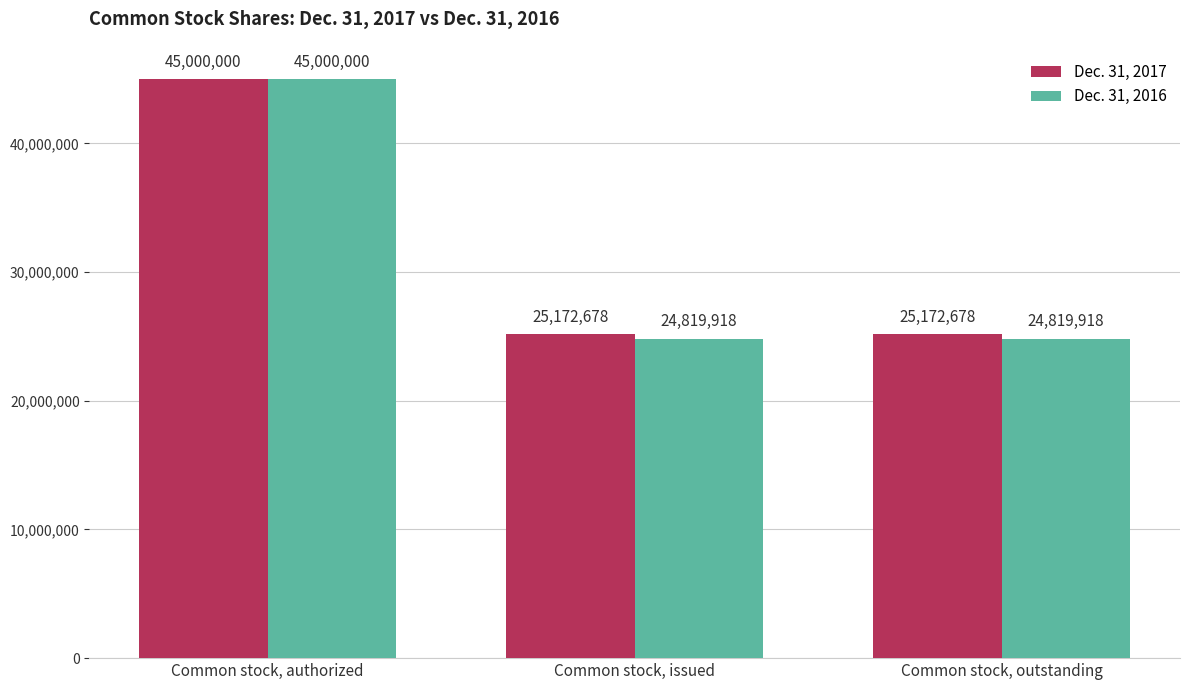

What is the maximum value shown in the chart?

45000000